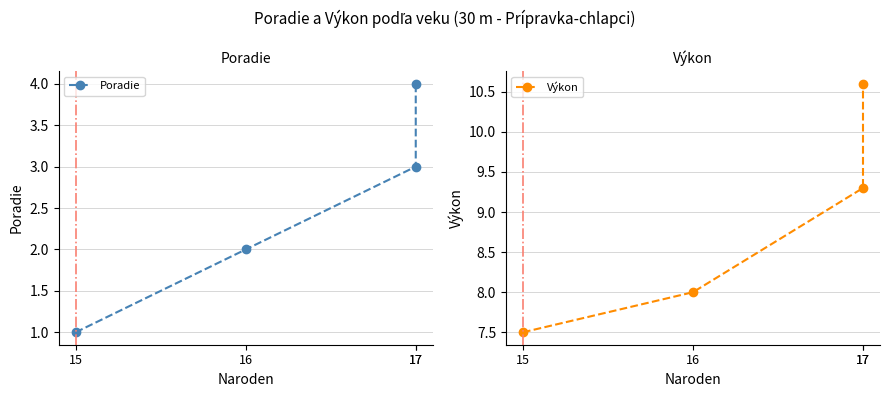

What is the difference between the Poradie values at 17 and 16?

1.0